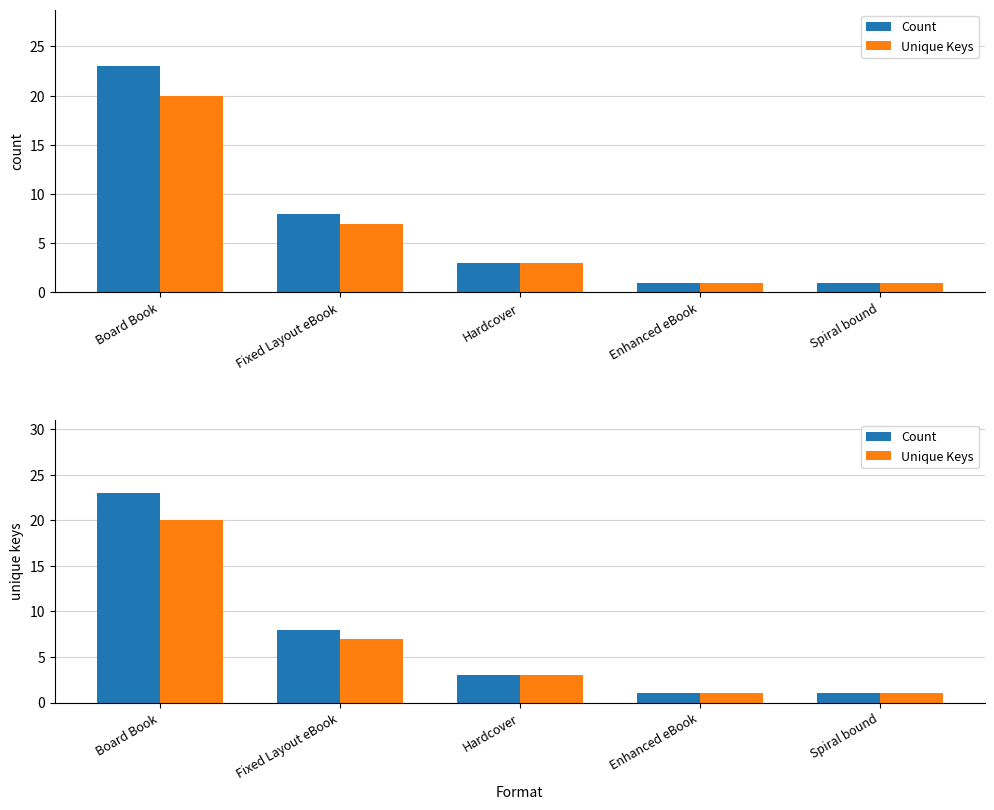

Read the Count value at Hardcover, to the nearest 5.

5